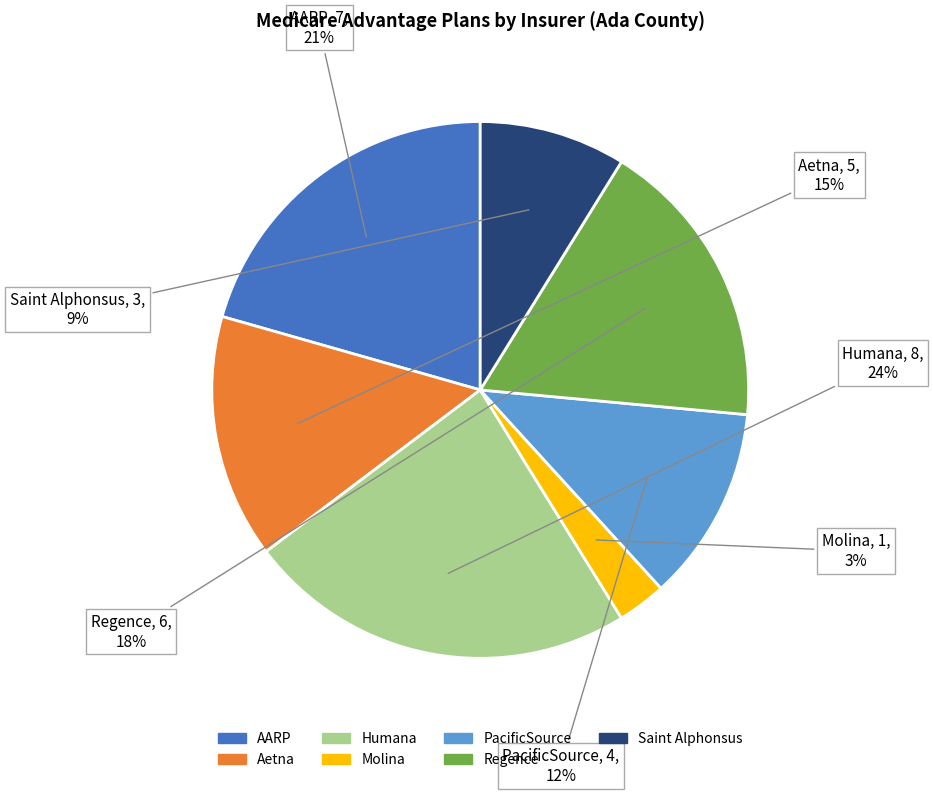

True or false: PacificSource accounts for 3% of the total.

False